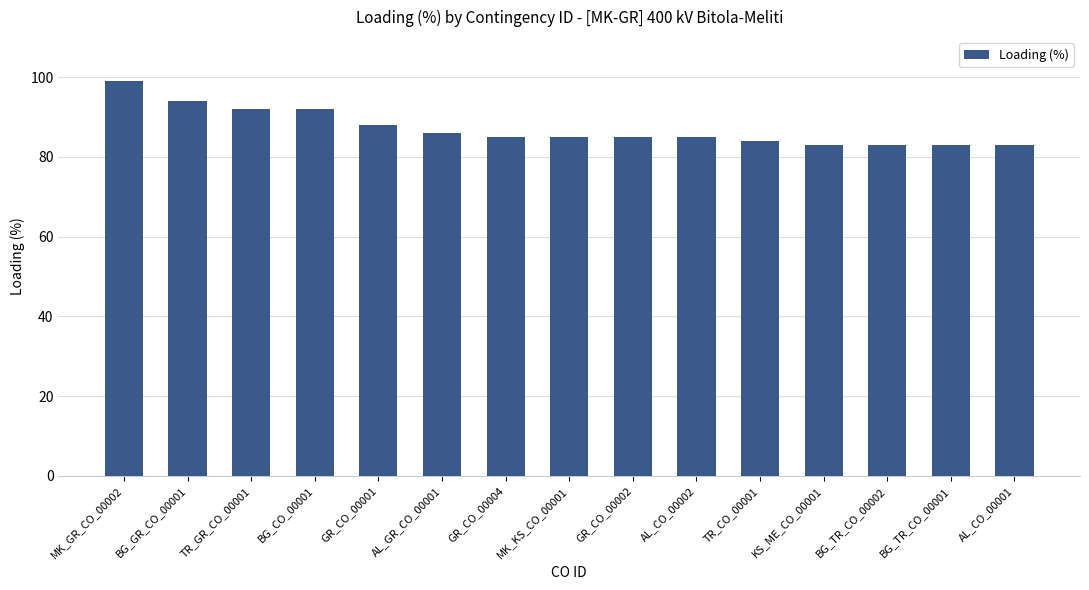

What is the minimum value shown in the chart?

83